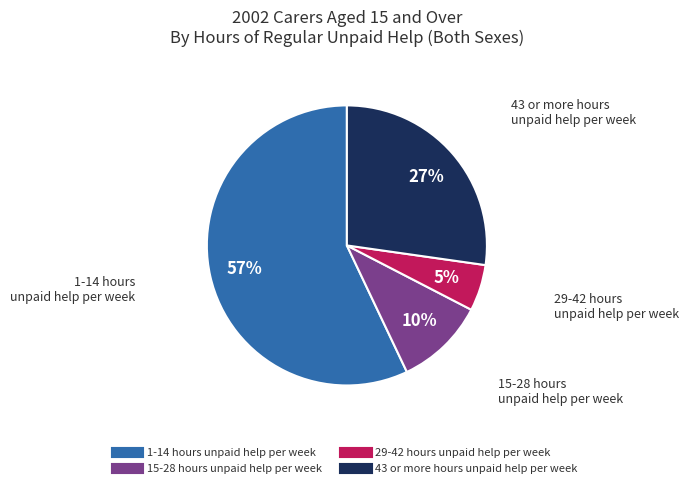

How many segments does this pie chart have?

4